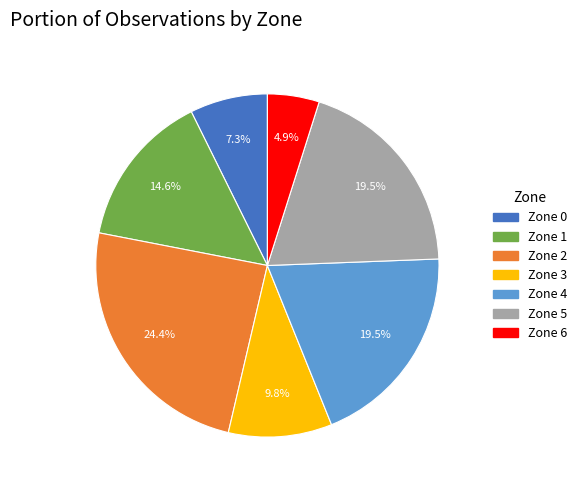

Between Zone 6 and Zone 5, which is larger?

Zone 5